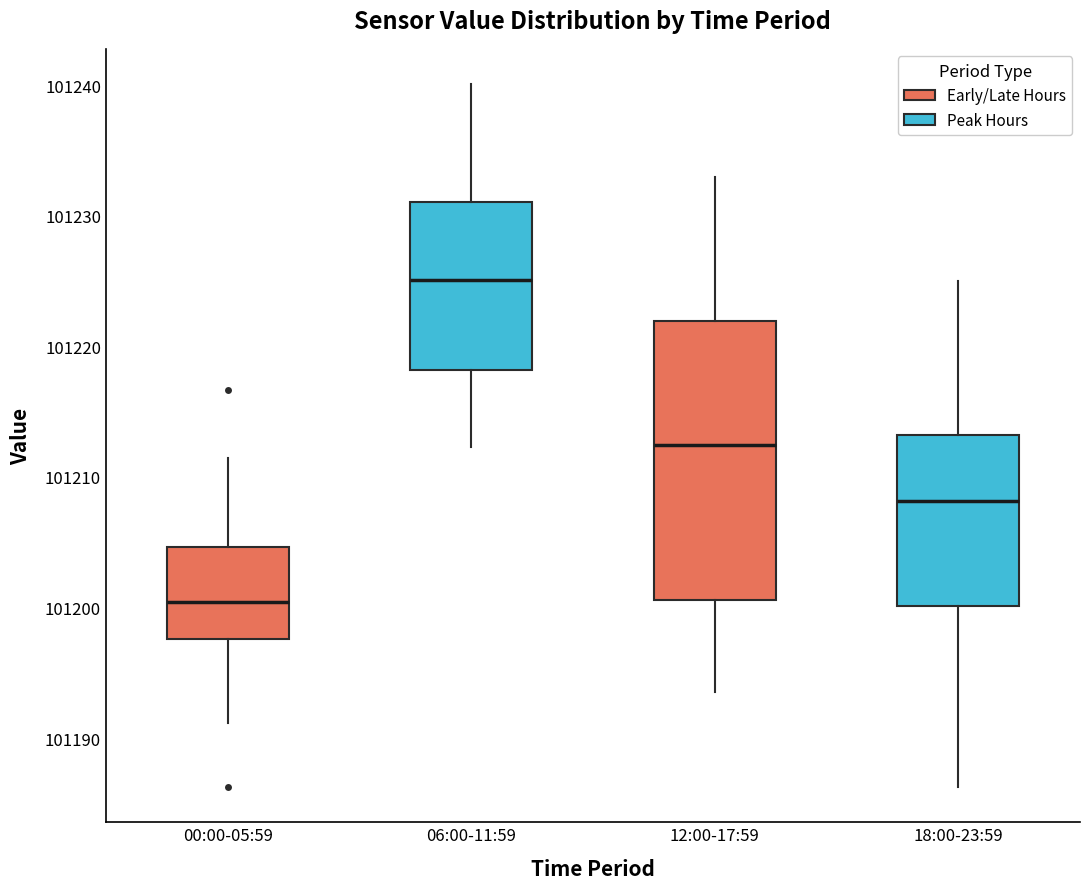

Reading left to right, transcribe this box plot: for each box, give where its median line is, the range the box spans, and where its two whiskers end, as read against the y-axis. The values are not printed on the chart, so give them approximately, as read against the axis.

00:00-05:59: median 101200, box 101198 to 101205, whiskers 101191 to 101211
06:00-11:59: median 101225, box 101218 to 101231, whiskers 101212 to 101240
12:00-17:59: median 101212, box 101201 to 101222, whiskers 101194 to 101233
18:00-23:59: median 101208, box 101200 to 101213, whiskers 101186 to 101225